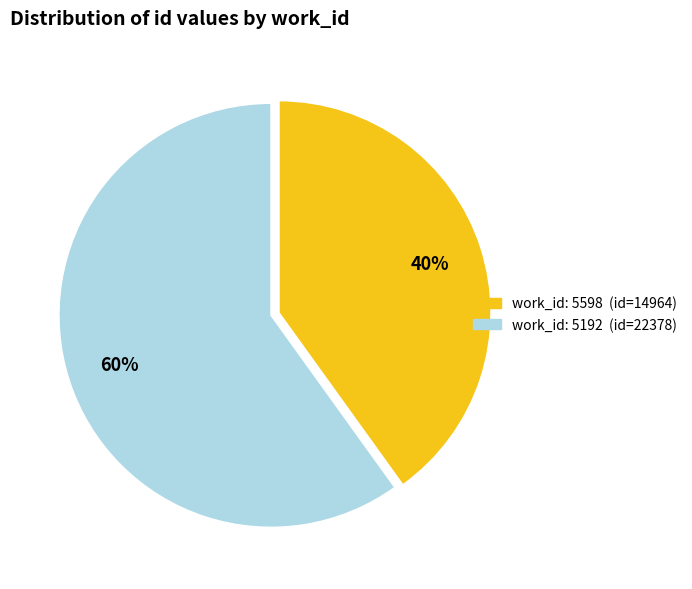

Does any single category account for the majority?

Yes